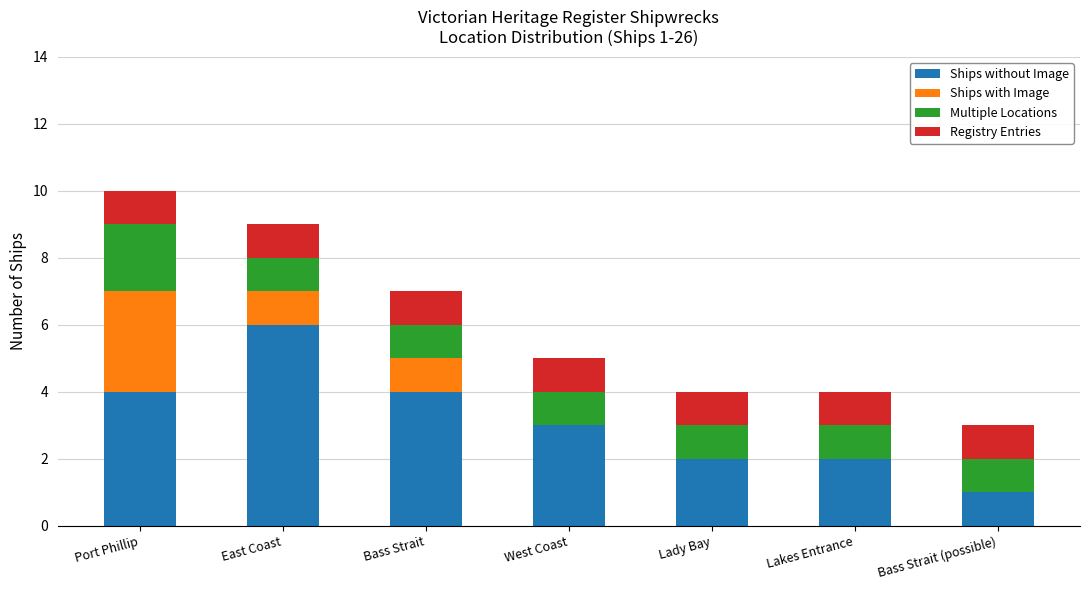

At which category is the sum across all series the highest?

Port Phillip